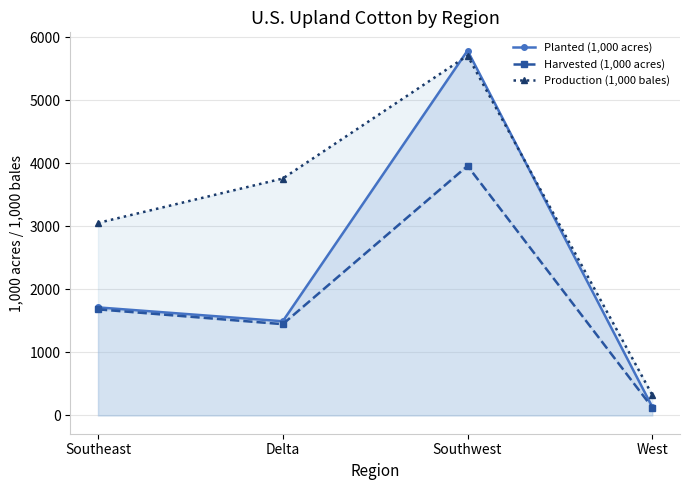

Which series has the widest spread of values?

Planted (1,000 acres)